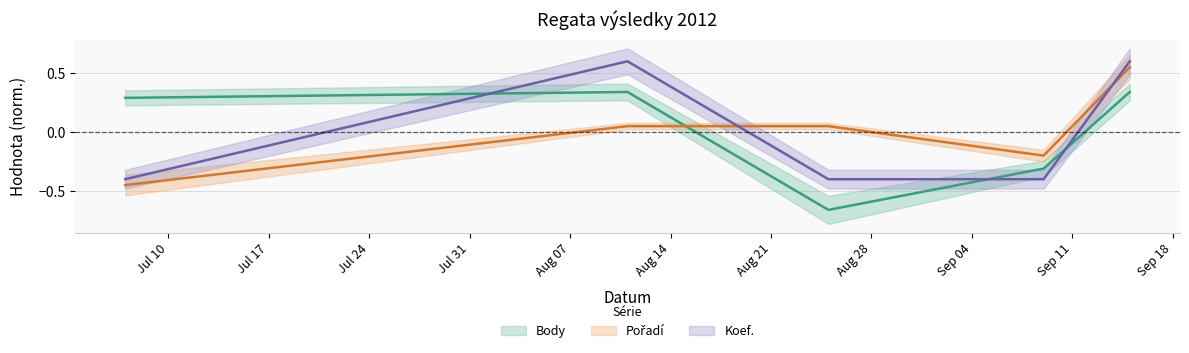

Which series has the widest spread of values?

Body